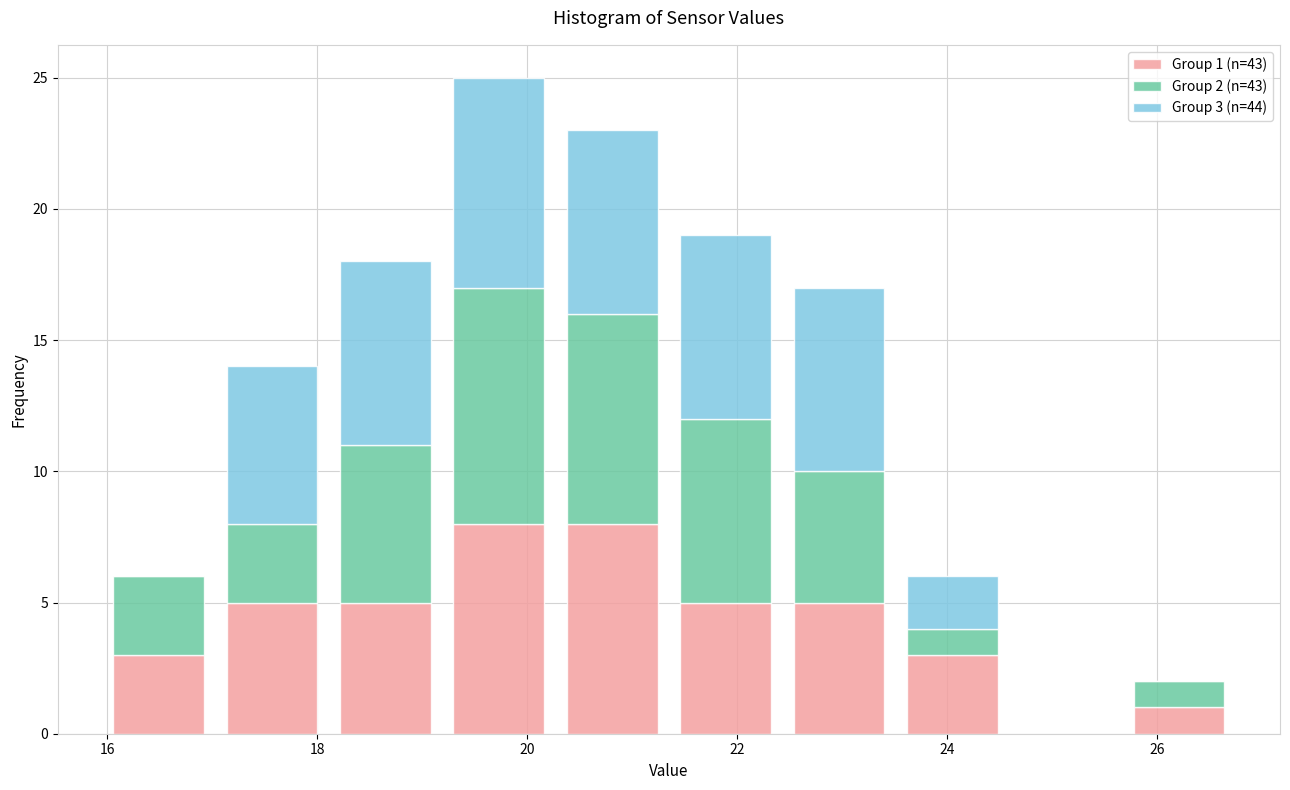

Which range on the x-axis has the tallest stacked bar (by total height)?

19.2 to 20.2